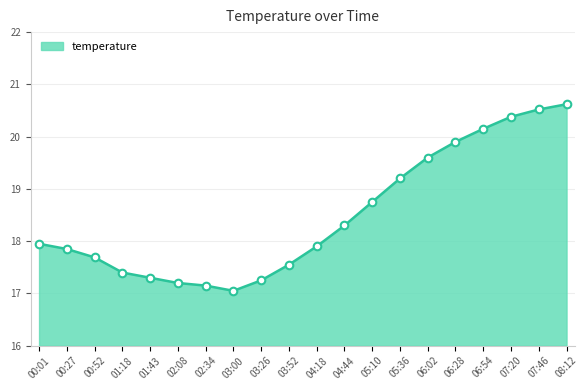

Which has a higher value, 03:26 or 04:18?

04:18